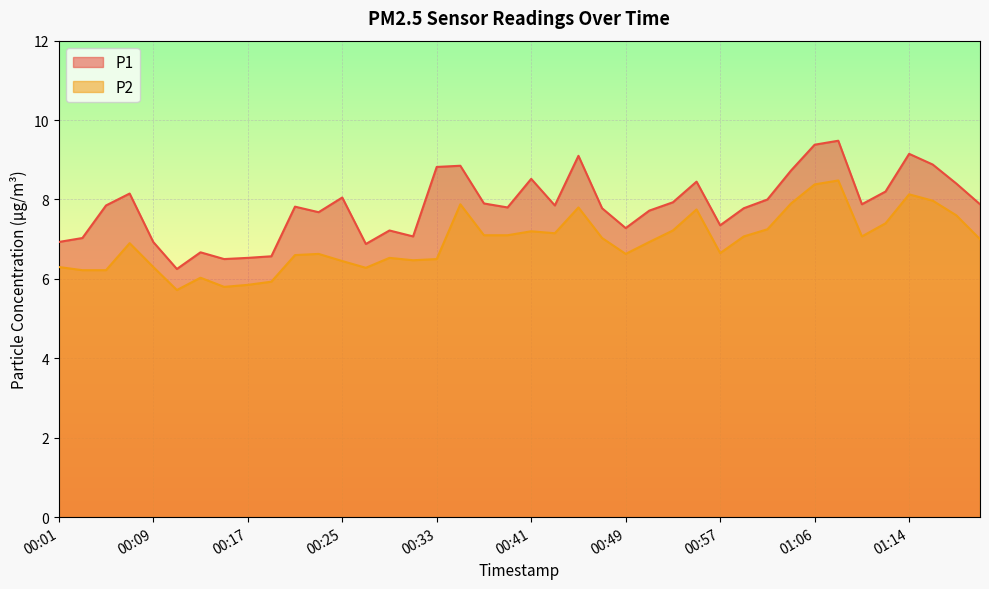

Which series has the widest spread of values?

P1 line